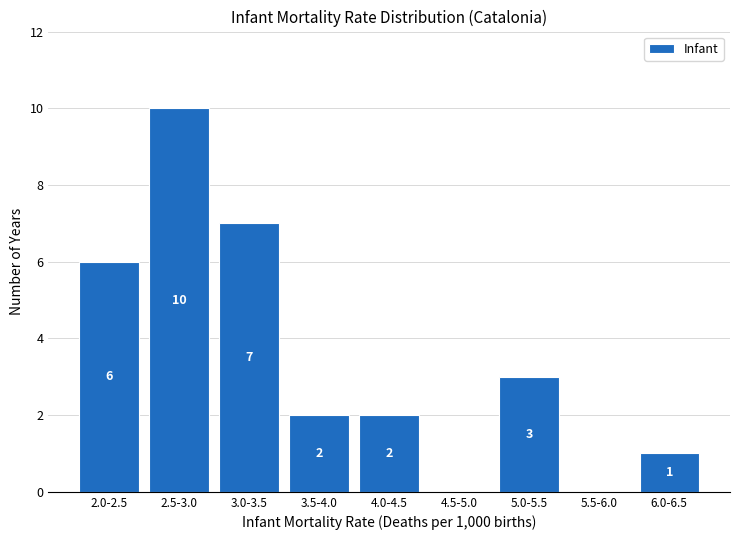

Reading left to right, what are all the values shown in this chart?

2.0-2.5=6	2.5-3.0=10	3.0-3.5=7	3.5-4.0=2	4.0-4.5=2	4.5-5.0=0	5.0-5.5=3	5.5-6.0=0	6.0-6.5=1